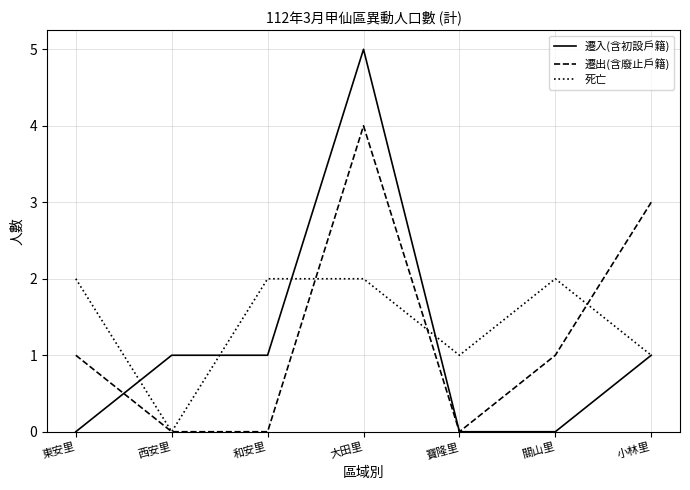

Between 大田里 and 關山里, which series saw the biggest shift?

遷入(含初設戶籍)